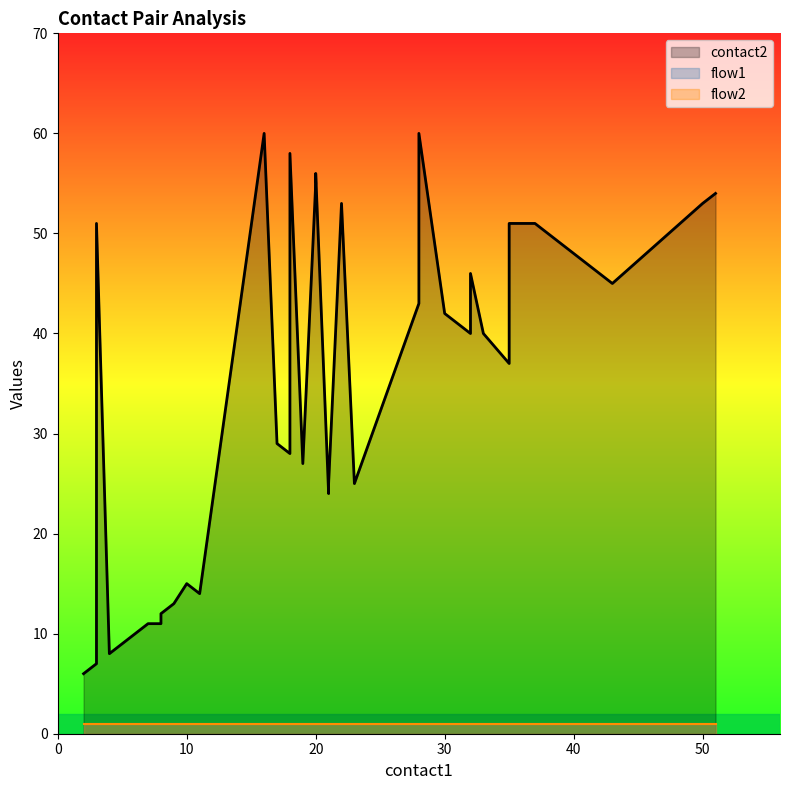

What is the difference between the highest and lowest values at 8?

10